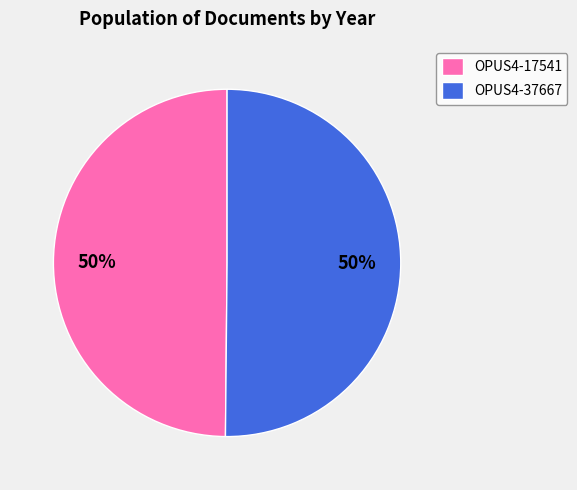

The OPUS4-17541 slice represents 55% of the pie. True or false?

False